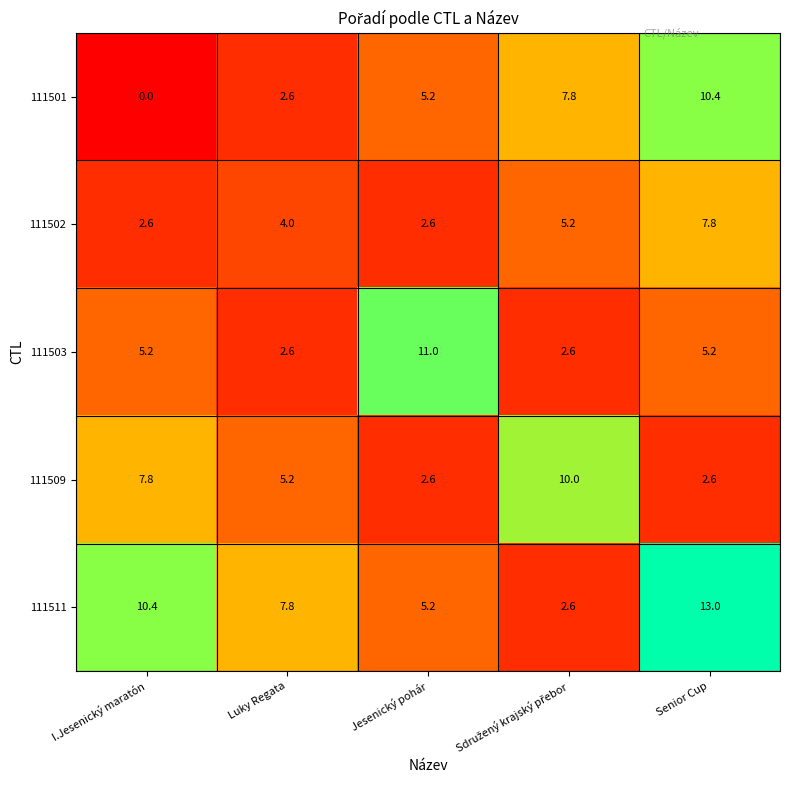

Is it true that 111501 equals 6.3 at I.Jesenický maratón?

False